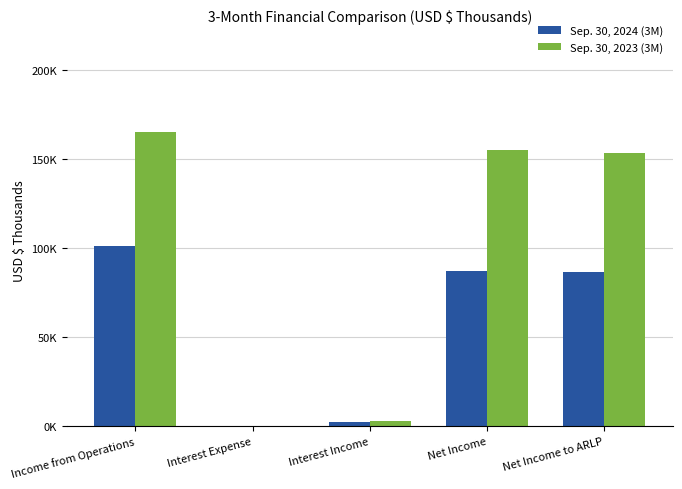

At which label does Sep. 30, 2023 (3M) reach its peak?

Income from Operations